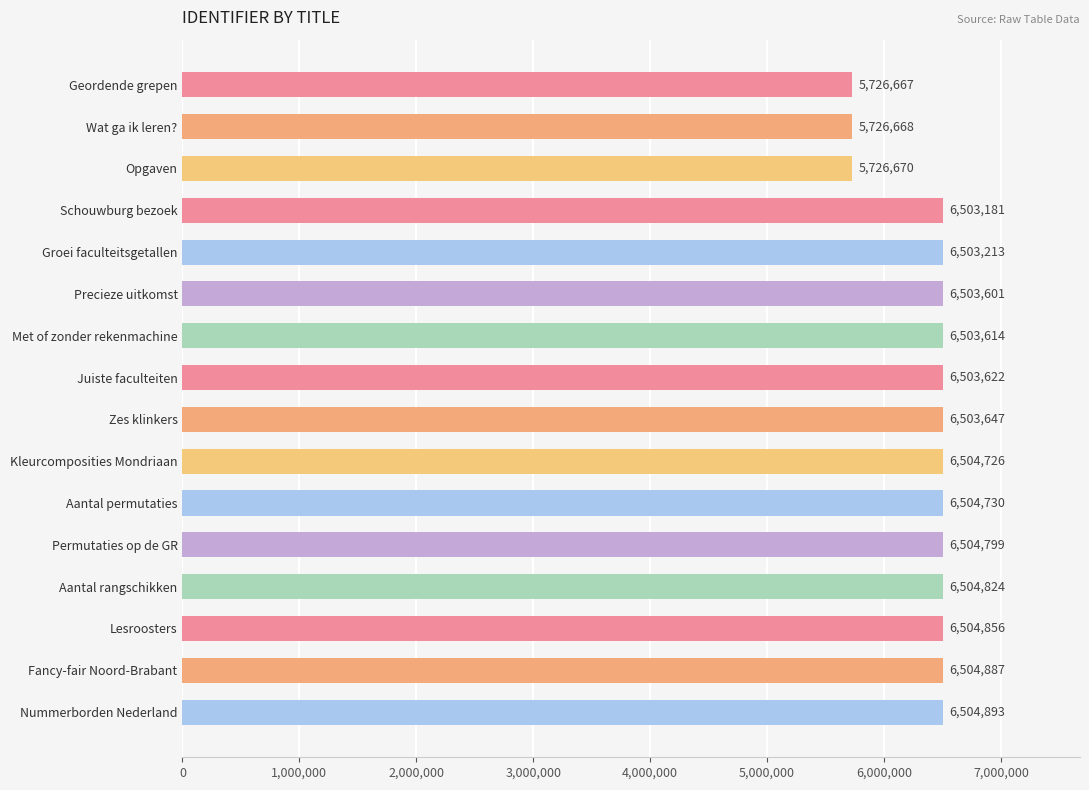

What position from the top is Juiste faculteiten?

8